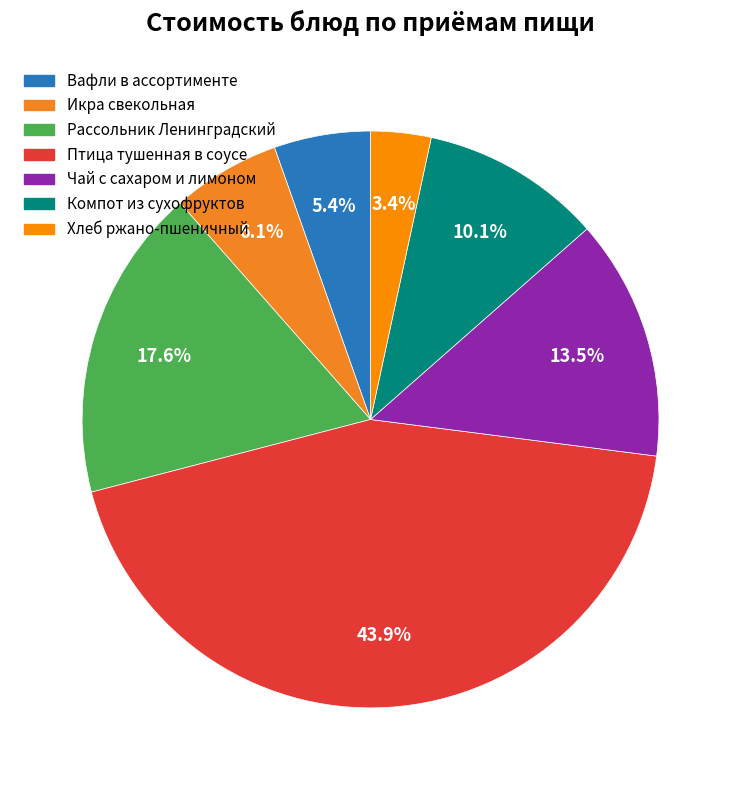

To the nearest percent, what is the average slice percentage?

14%